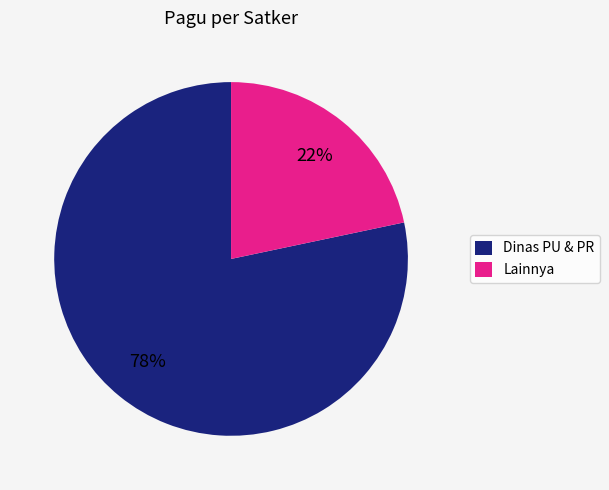

To the nearest percent, what is the average slice percentage?

50%